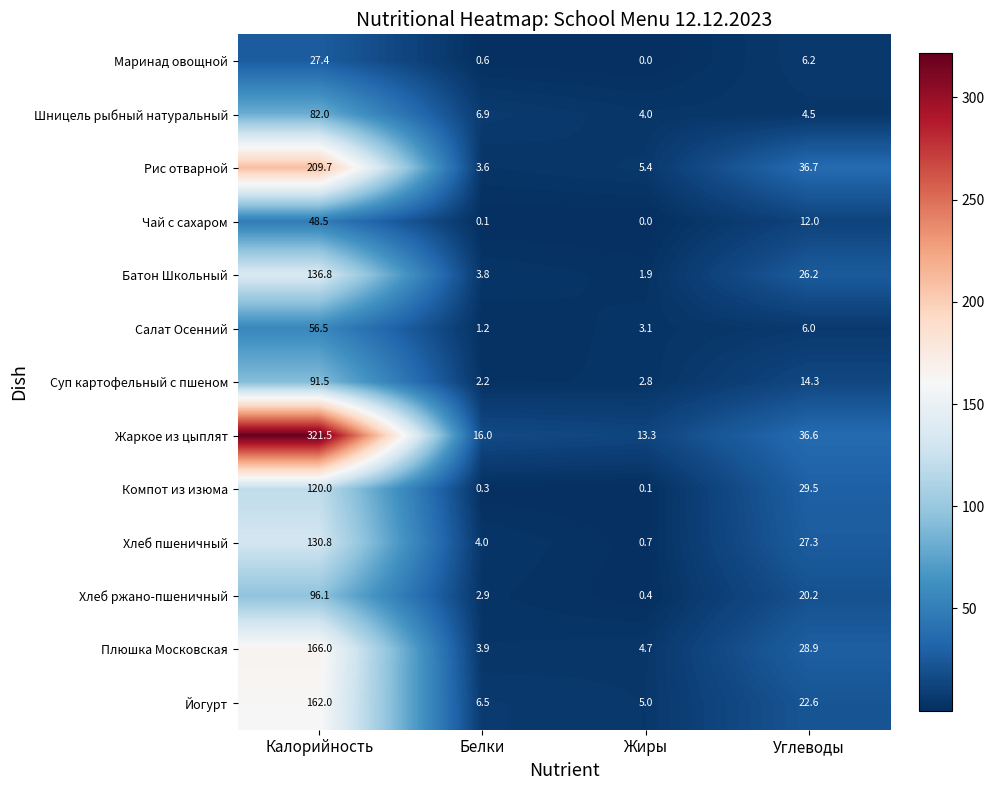

How many series are shown in this chart?

13